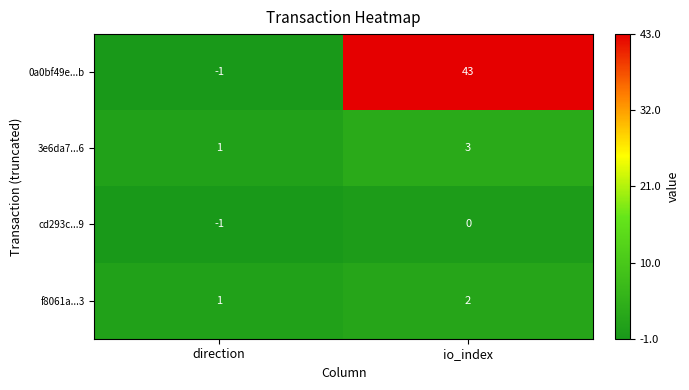

What is the sum of the 3e6da7...6 values at io_index and direction?

4